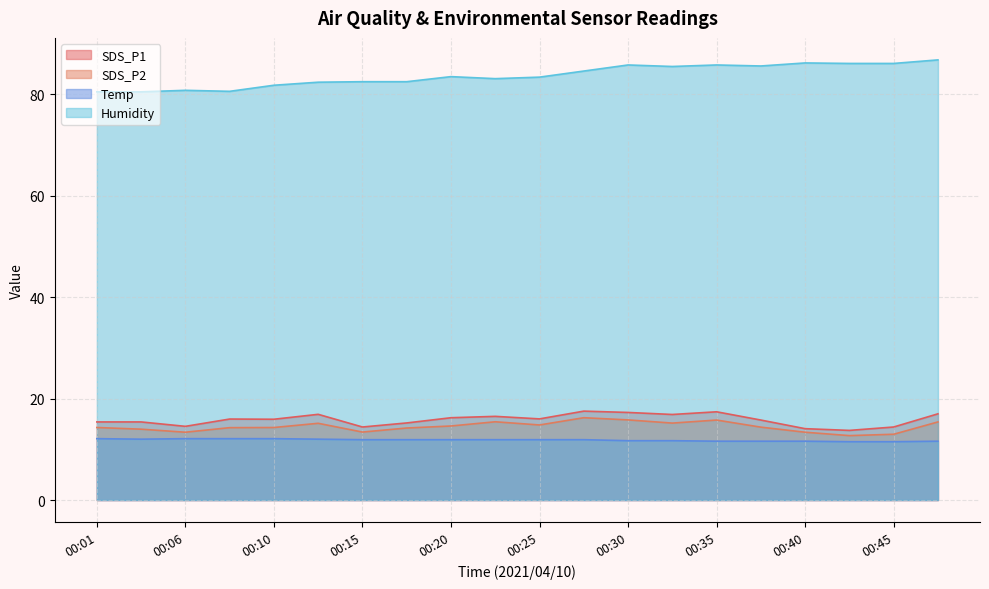

What is the greatest value displayed?

86.8